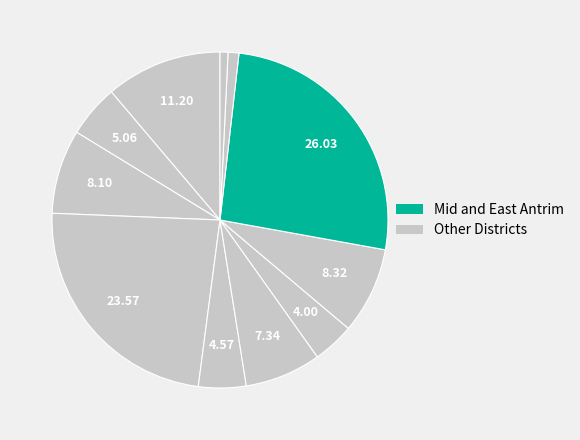

How many segments does this pie chart have?

11